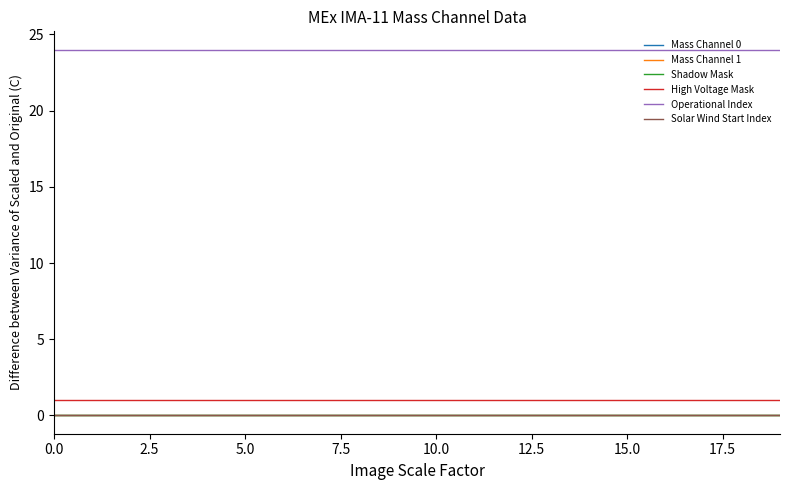

Does the chart display data point markers on the line(s)?

No